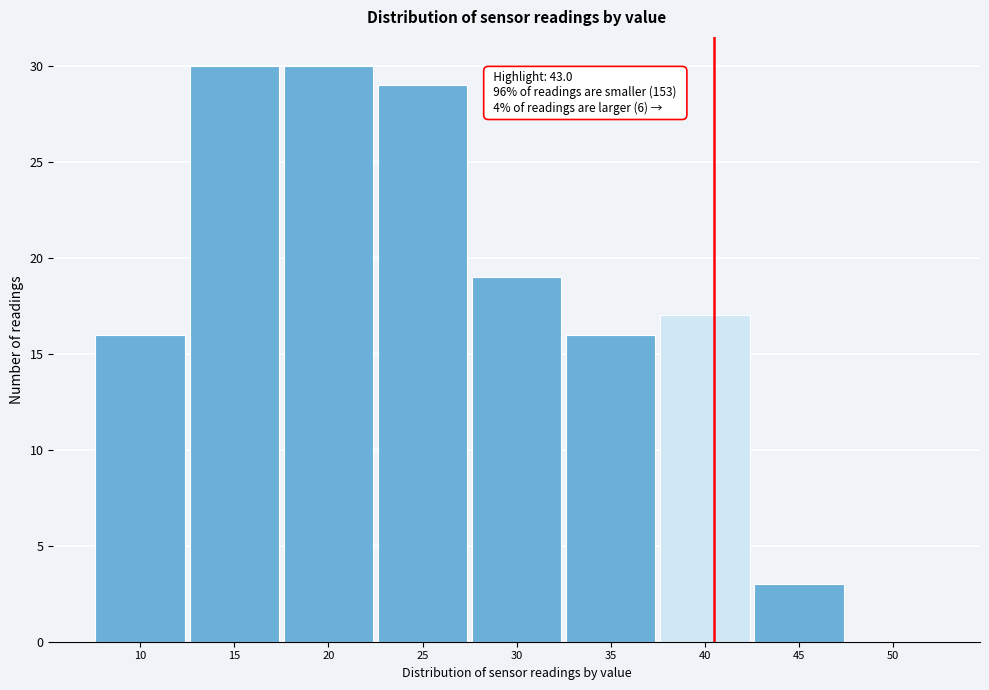

Reading right to left, what are all the values shown in this chart?

50=0	45=3	40=17	35=16	30=19	25=29	20=30	15=30	10=16